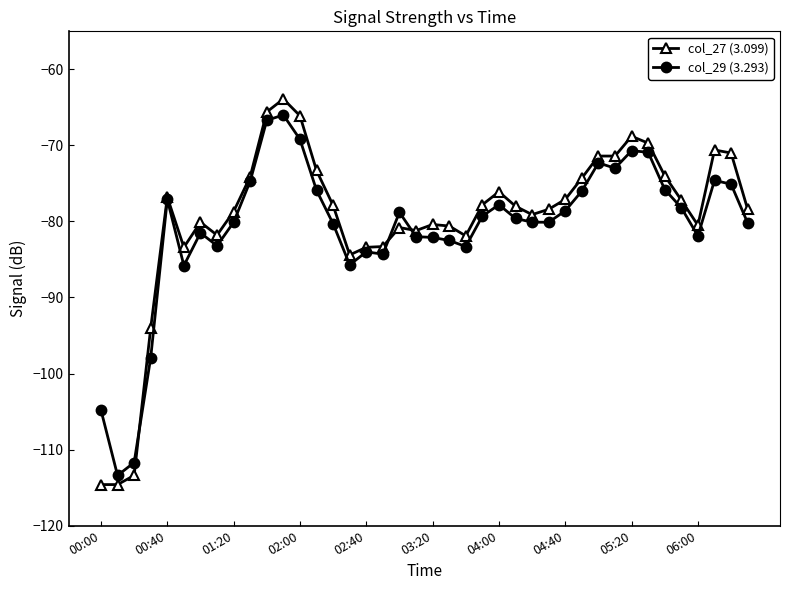

What is the minimum value for col_27 (3.099)?

-114.6